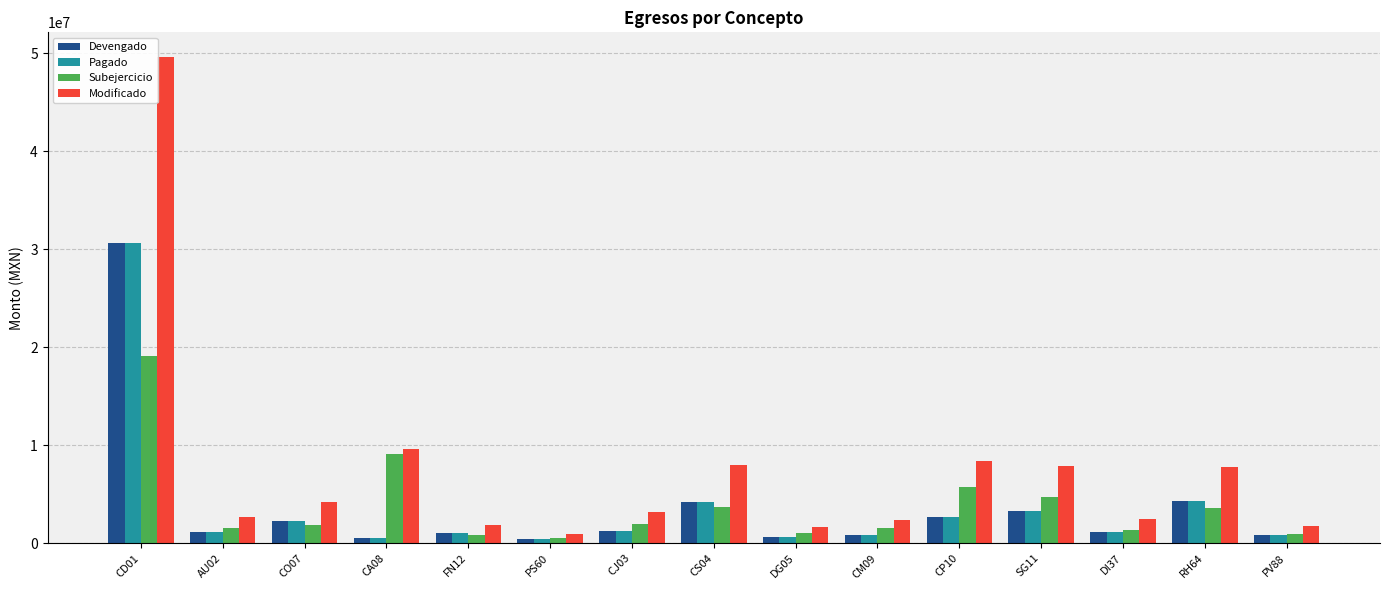

At which category is the sum across all series the highest?

CD01